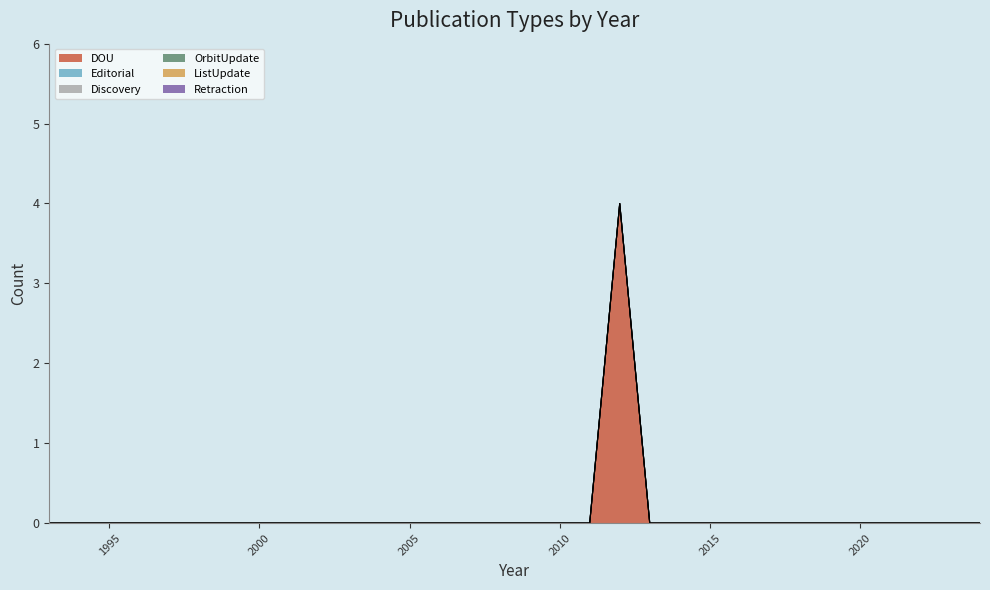

True or false: Discovery and ListUpdate intersect in this chart.

False